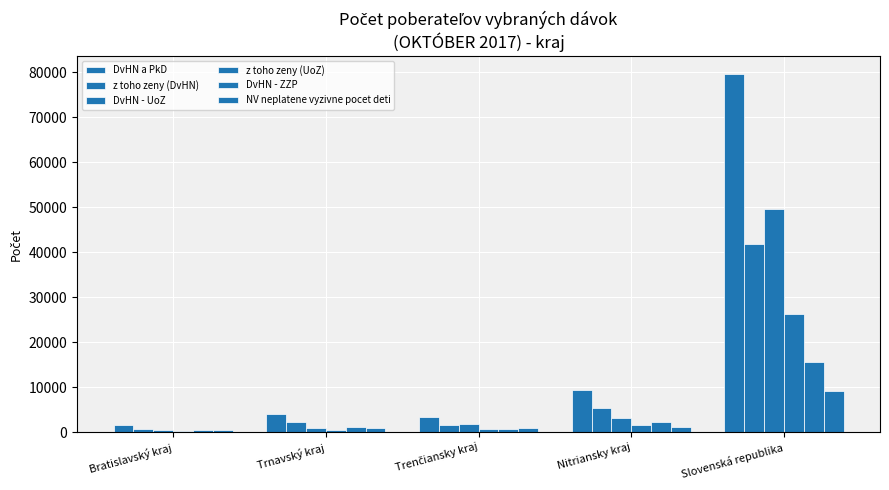

What position from the left is Slovenská republika?

5